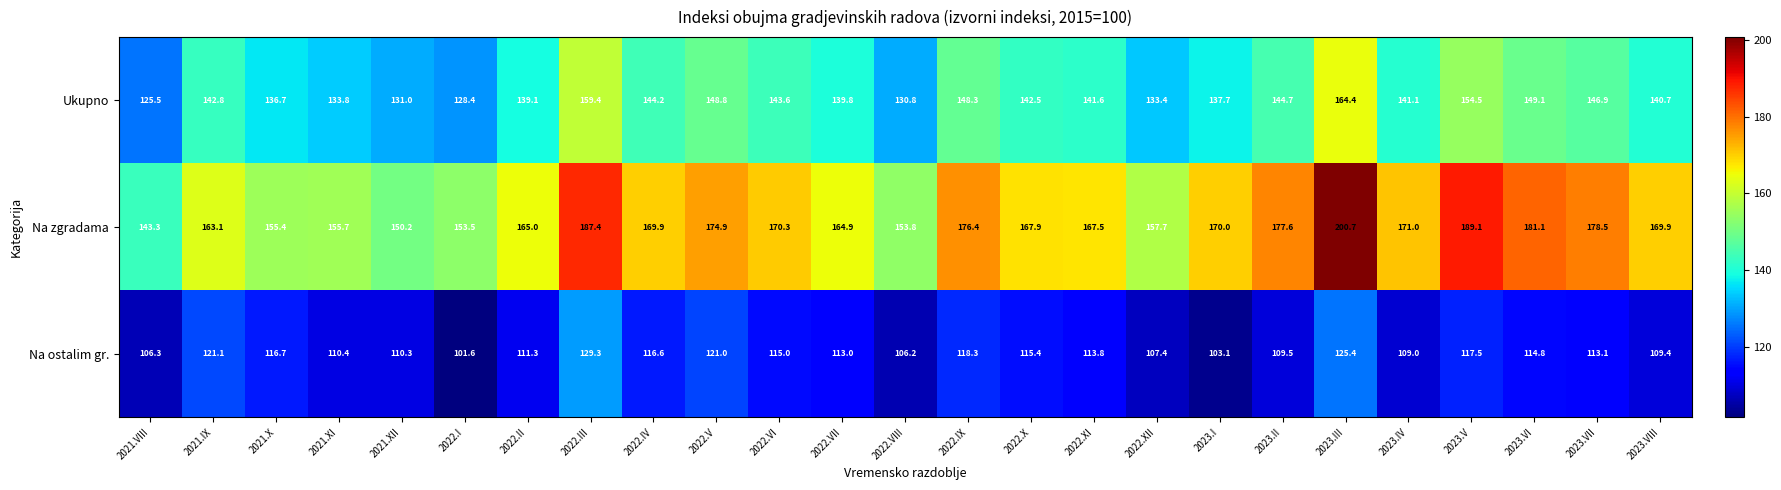

How many categories are shown in the chart?

25